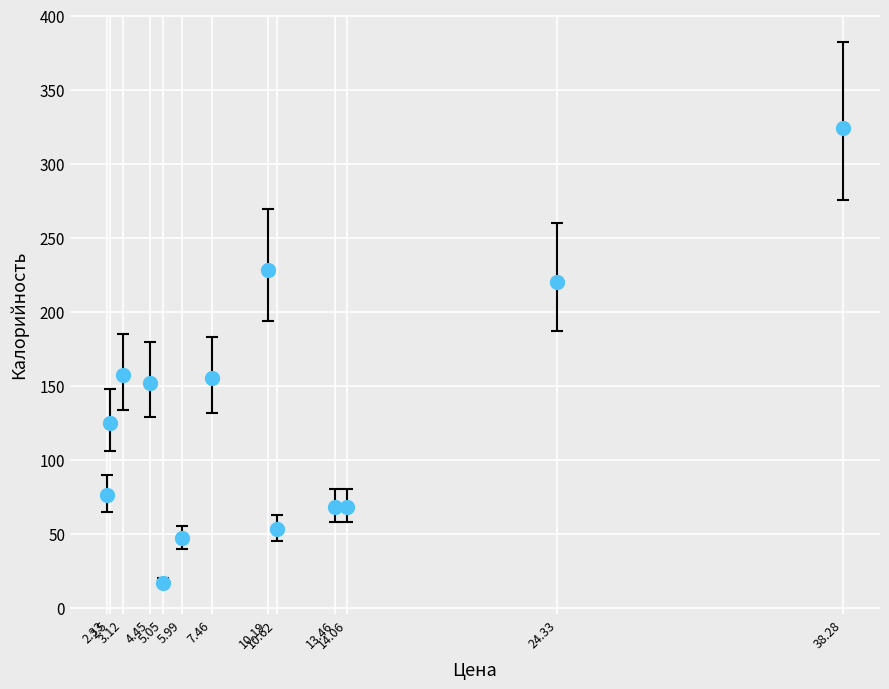

What is the range of Y values (max minus min)?

307